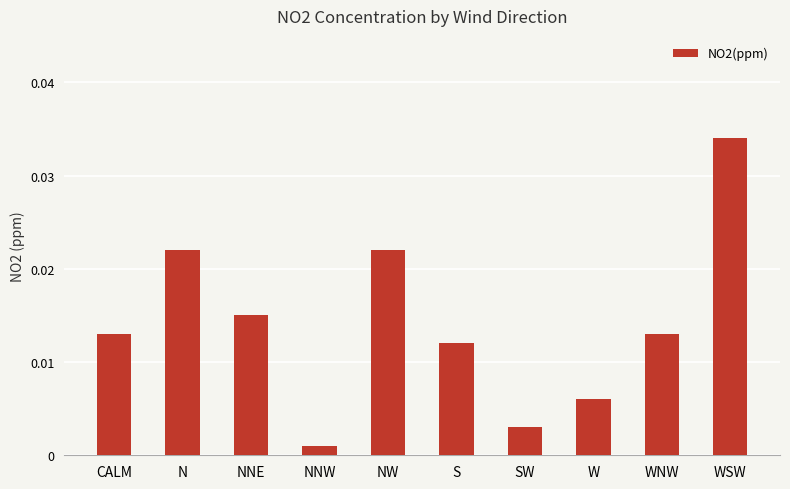

What is the label of the 10th bar from the right?

CALM